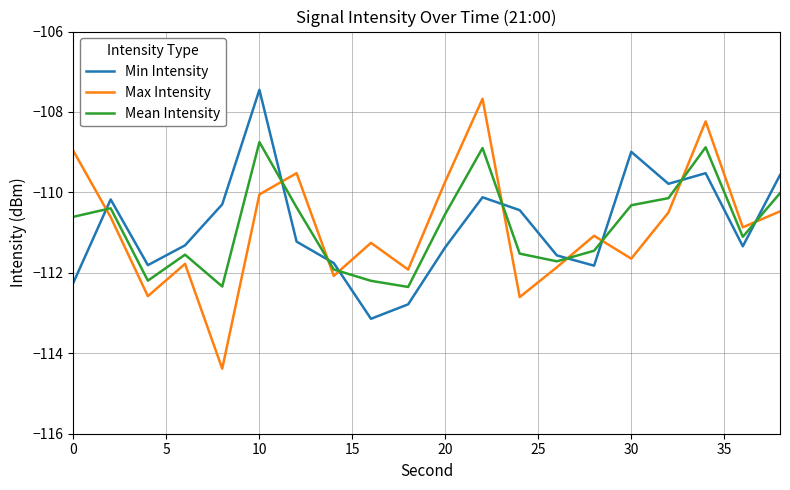

What is the greatest value displayed?

-107.4